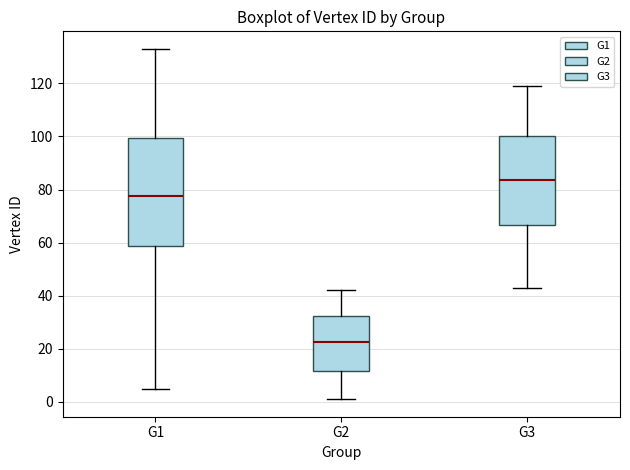

Comparing the boxes themselves (not the whiskers), which one is the tallest?

G1